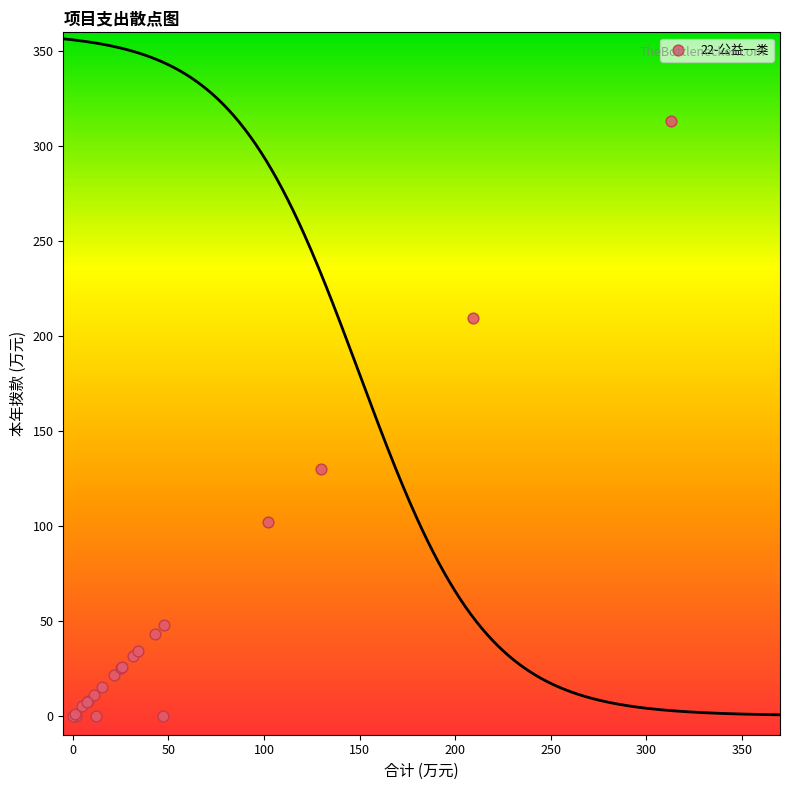

What Y value in the scatter plot is closest to 156?

130.0